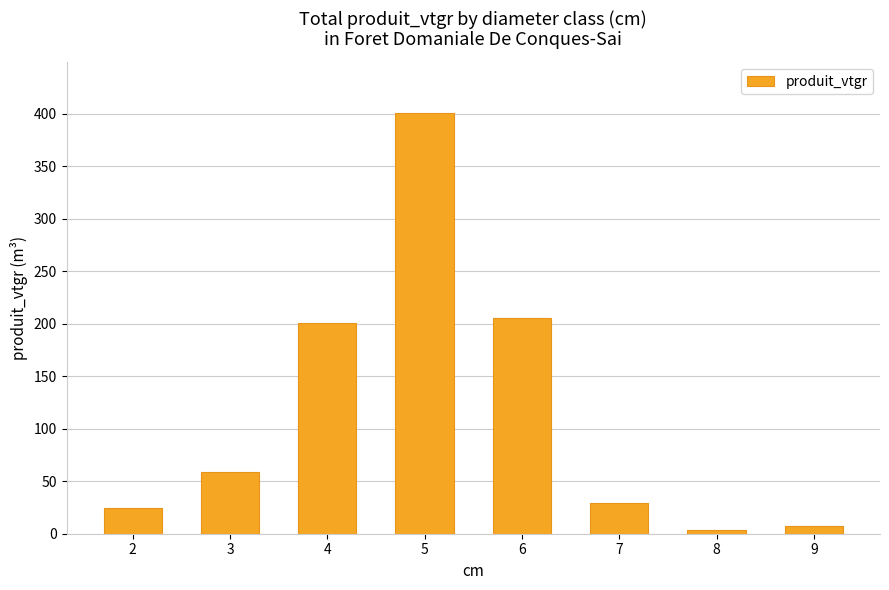

What is the sum of the values at 2 and 7?

54.1